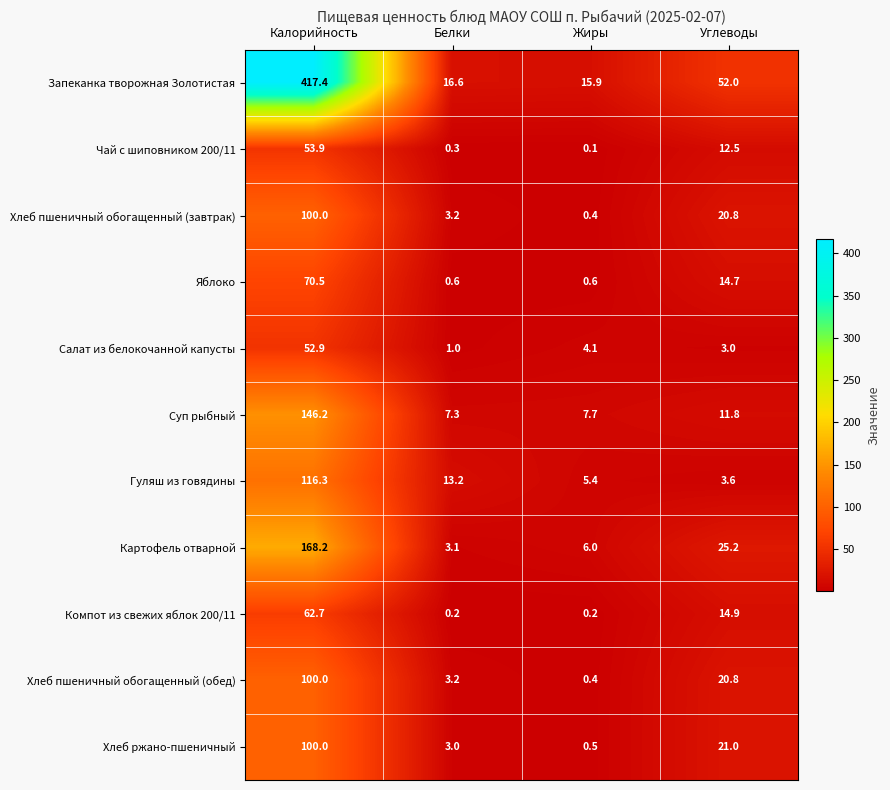

What is the average value of the Гуляш из говядины series?

34.6